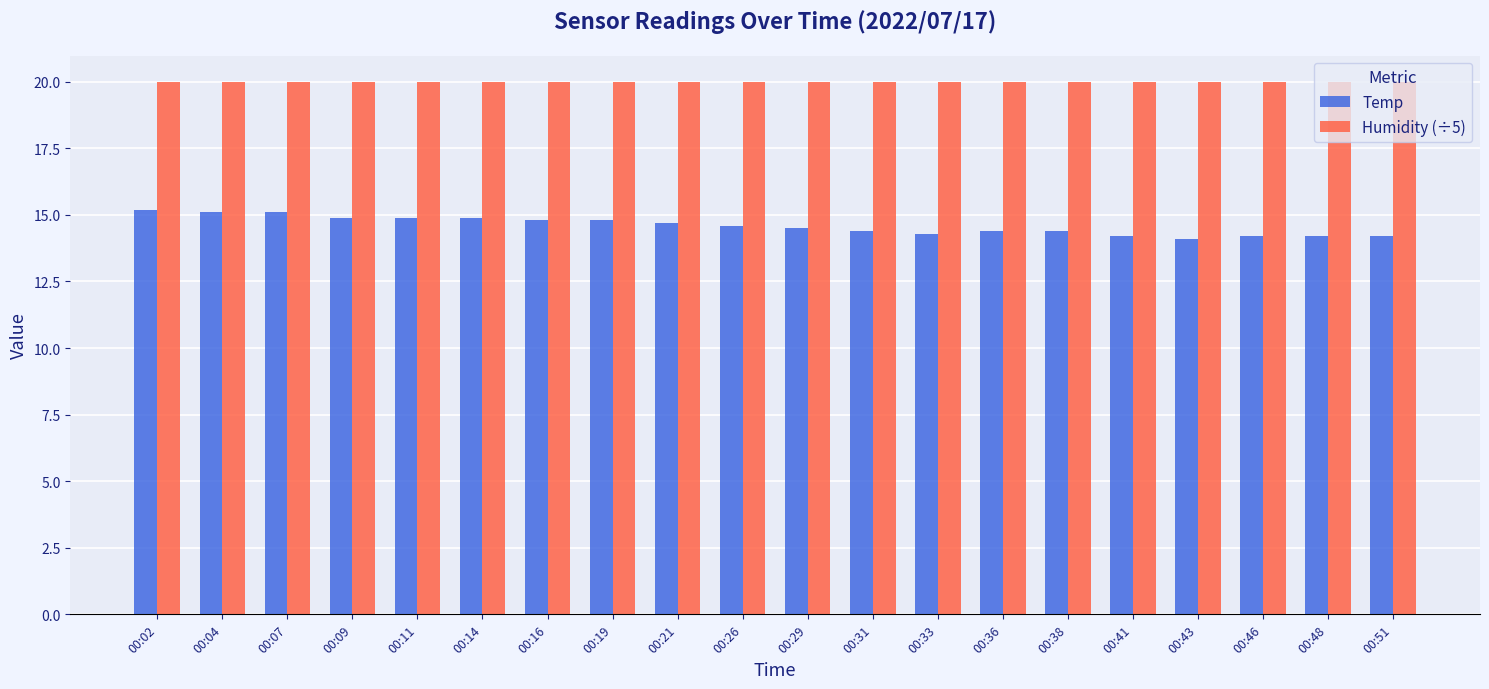

What is the smallest value displayed?

14.1